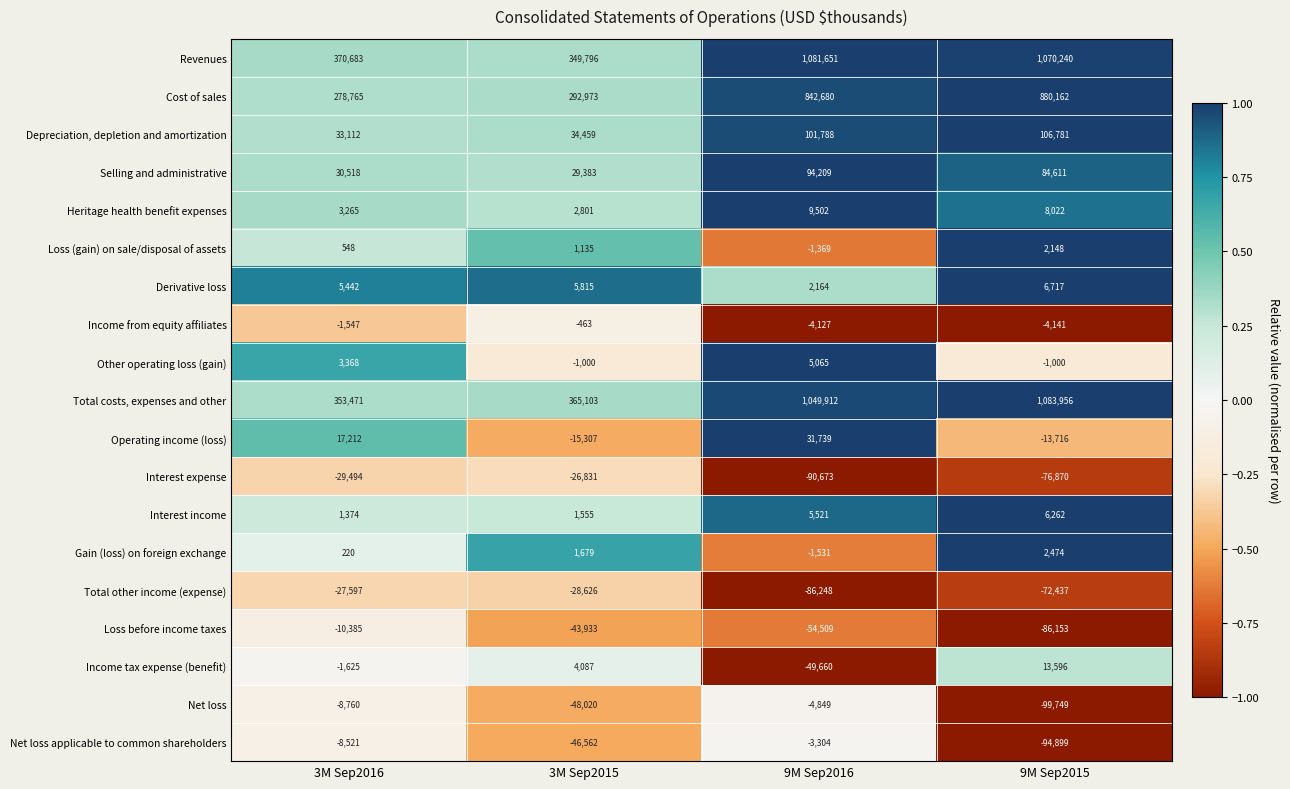

What is the total value across all series at 9M Sep2015?

2816004